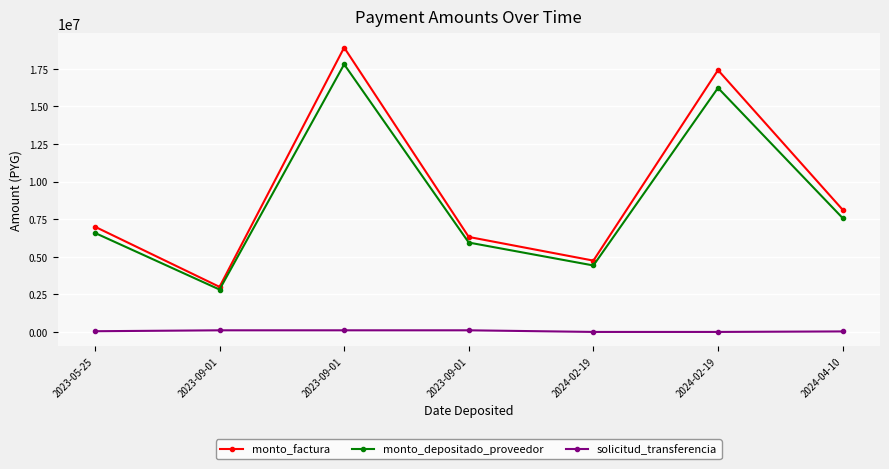

What is the highest value of the solicitud_transferencia series?

112645